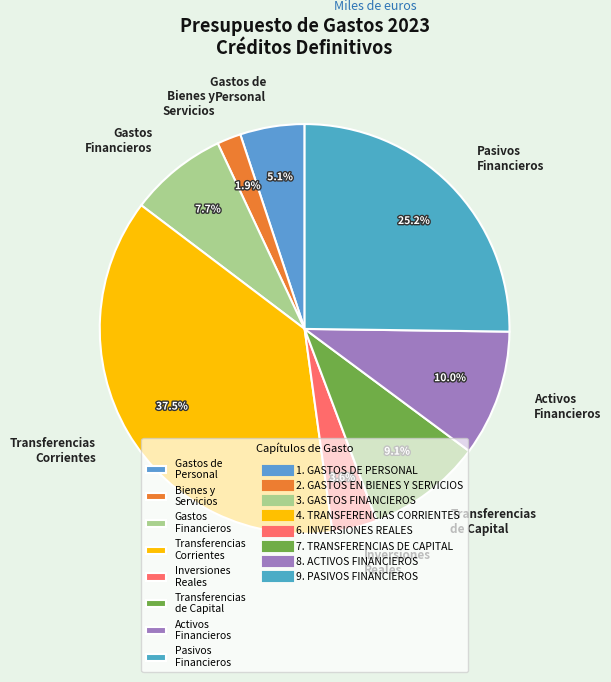

Rank the categories by value from lowest to highest.

Bienes y Servicios, Inversiones Reales, Gastos de Personal, Gastos Financieros, Transferencias de Capital, Activos Financieros, Pasivos Financieros, Transferencias Corrientes